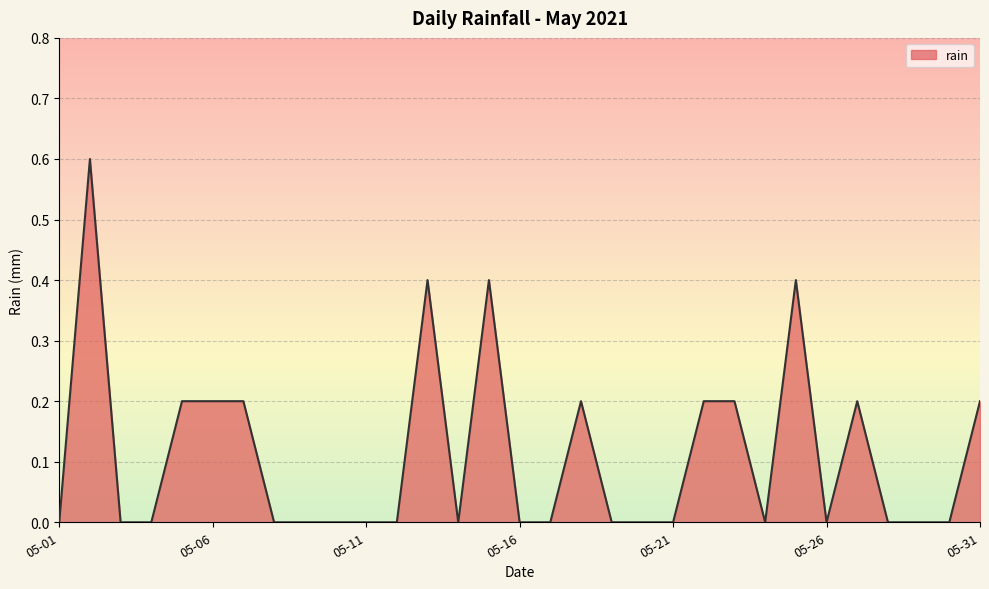

What is the greatest value displayed?

0.6